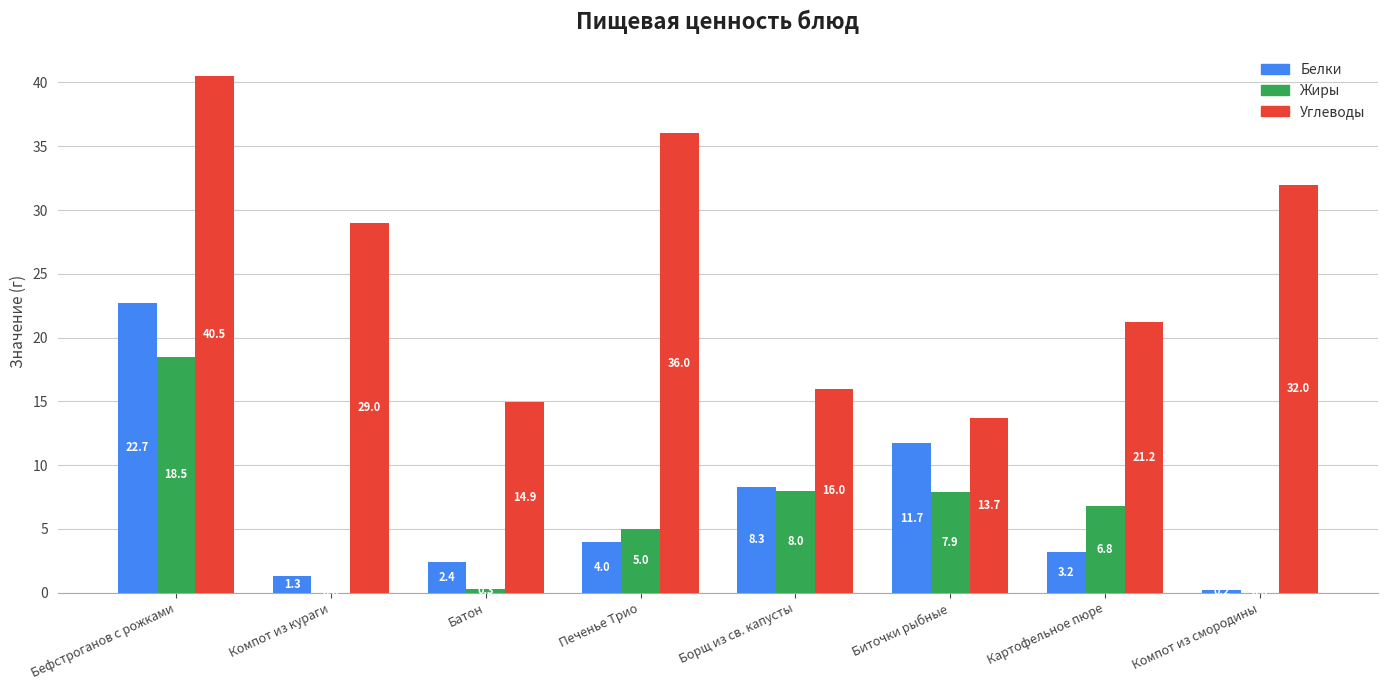

What is the sum of the Жиры values at Компот из смородины and Биточки рыбные?

7.9